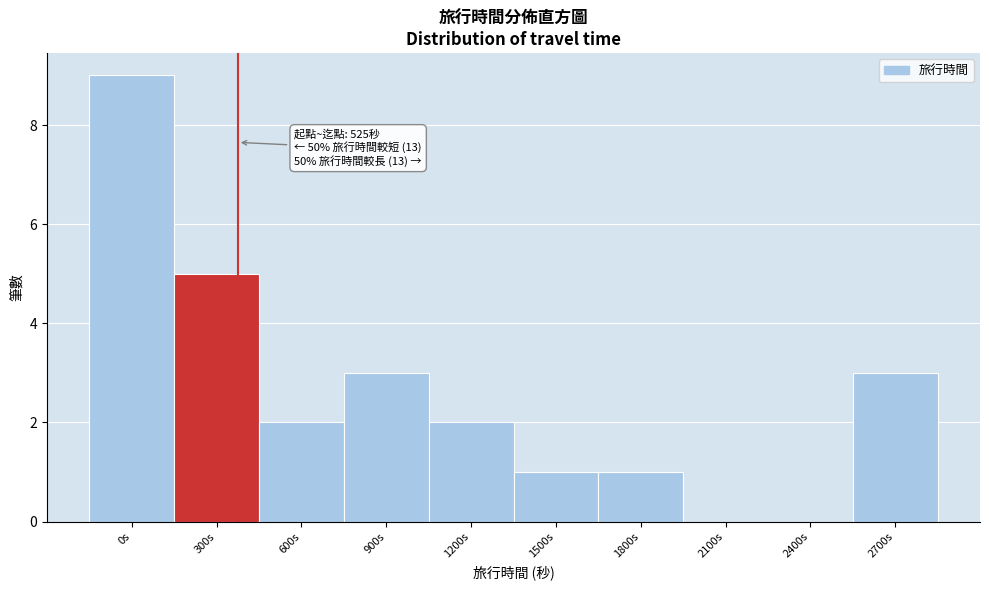

Reading right to left, transcribe all the data shown in this chart.

2700s=3	2400s=0	2100s=0	1800s=1	1500s=1	1200s=2	900s=3	600s=2	300s=5	0s=9